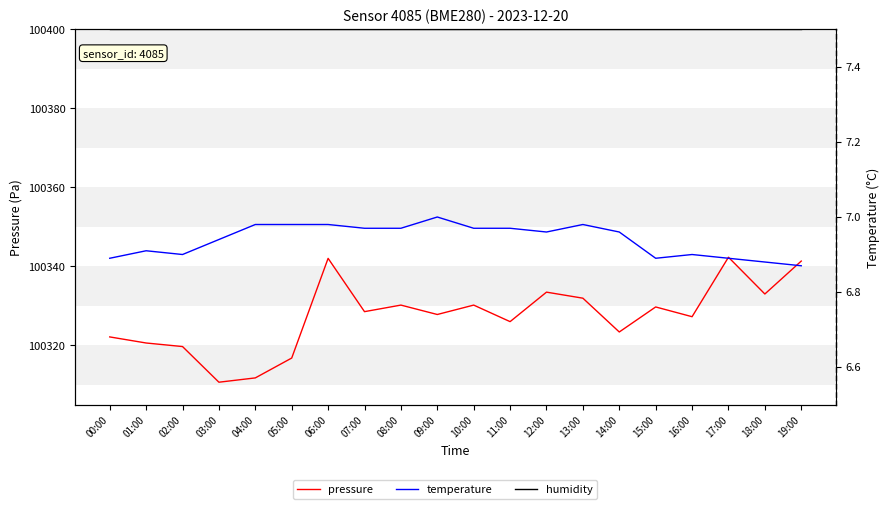

What is the difference between the maximum and minimum values in the pressure series?

31.6